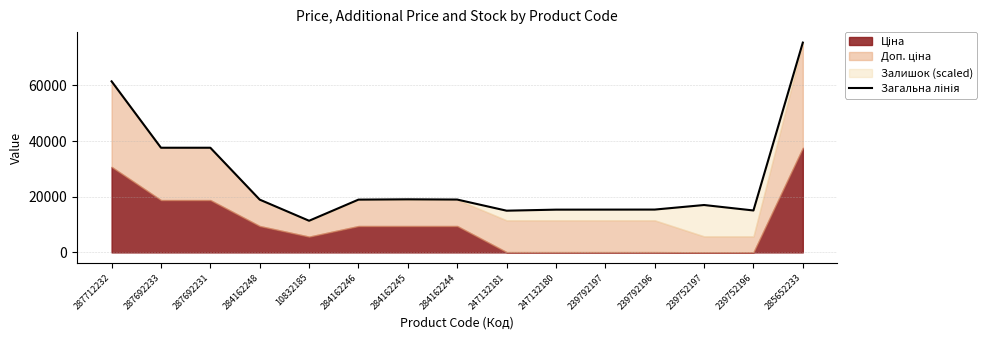

Is it true that the value at 284162244 is 18986.8?

True